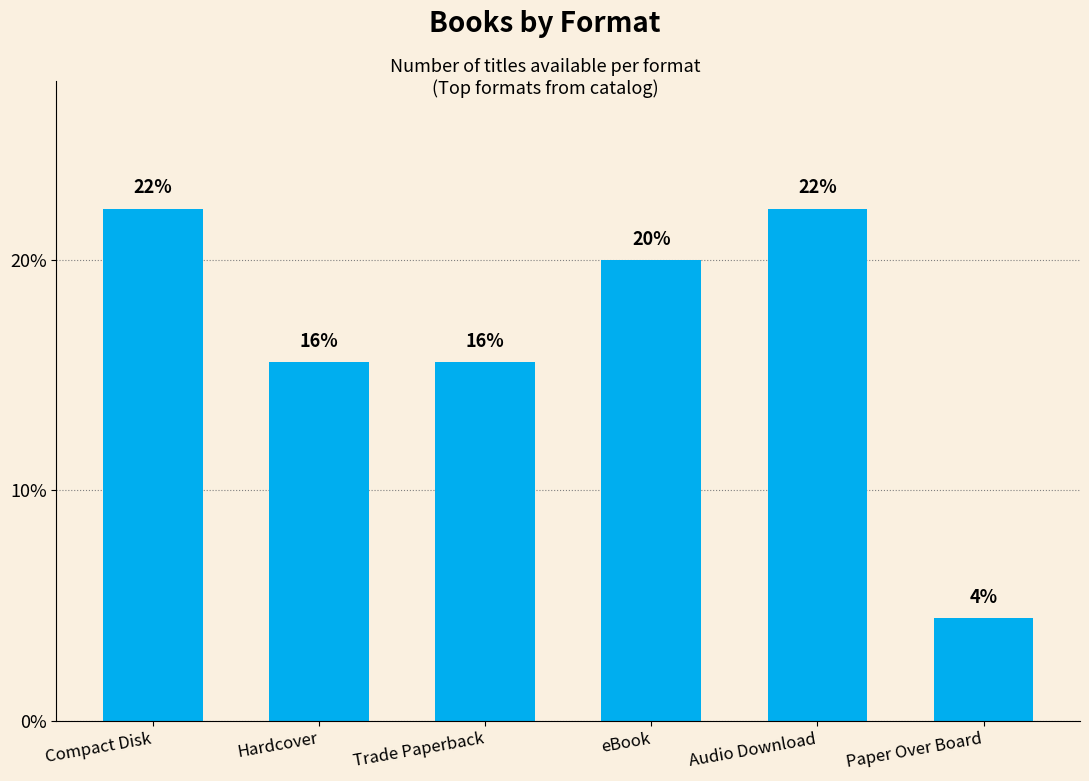

Does the chart contain any negative values?

No